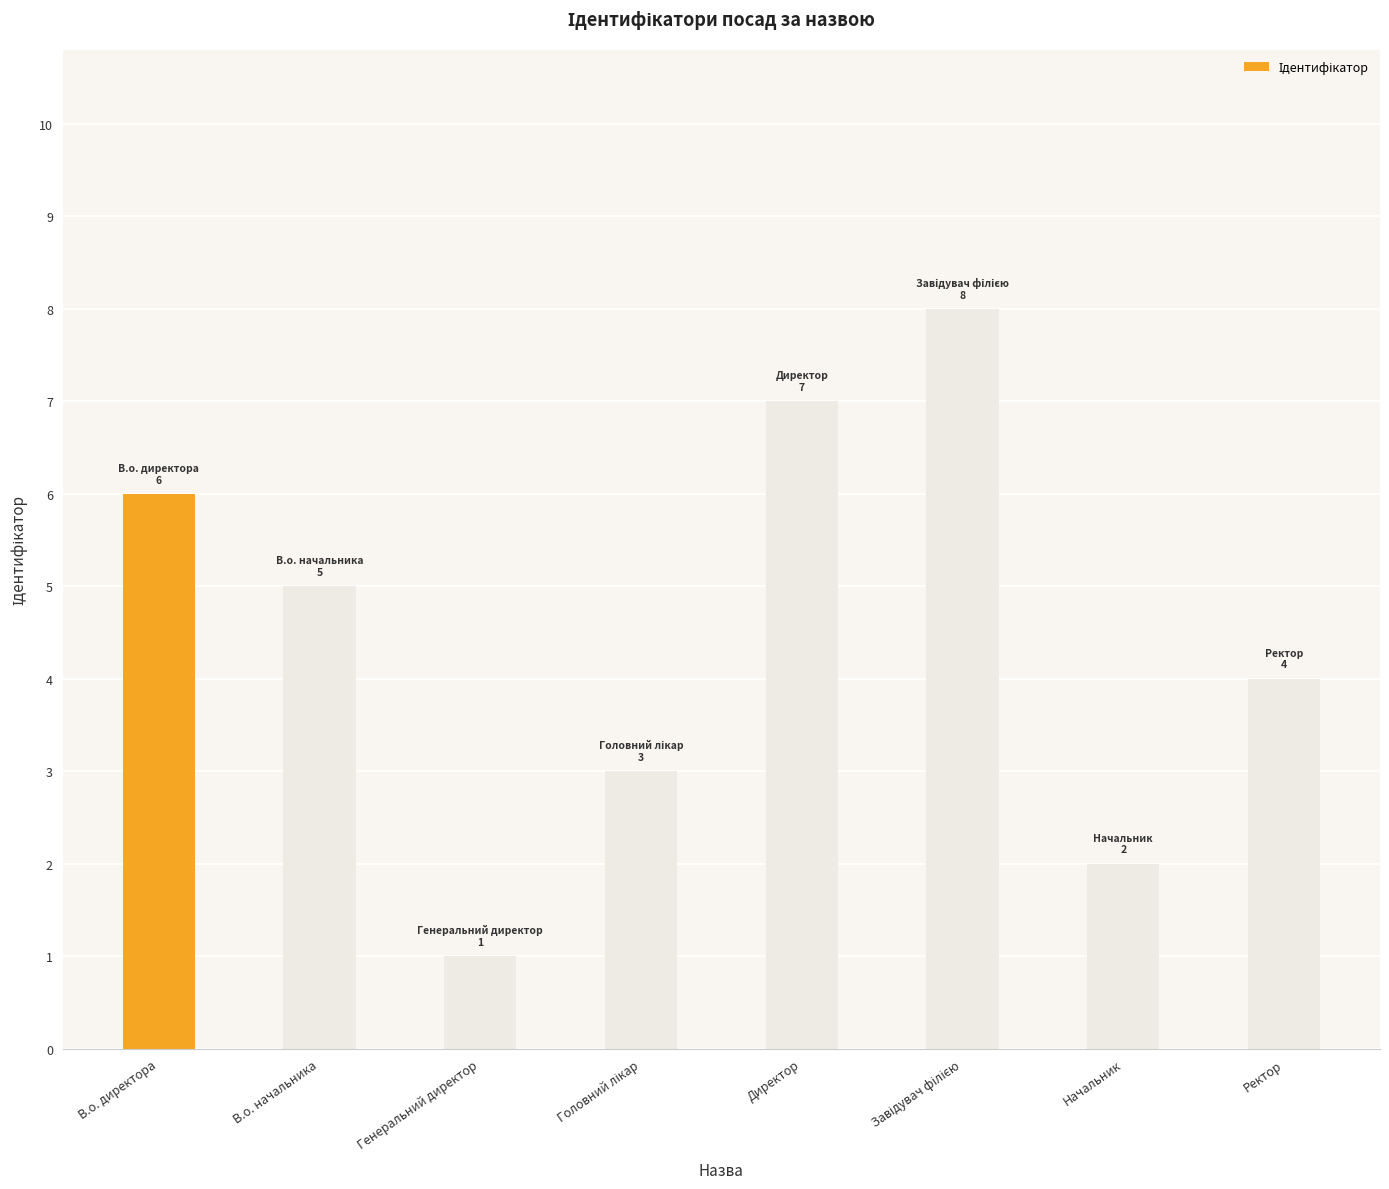

Between Ректор and Начальник, which is larger?

Ректор